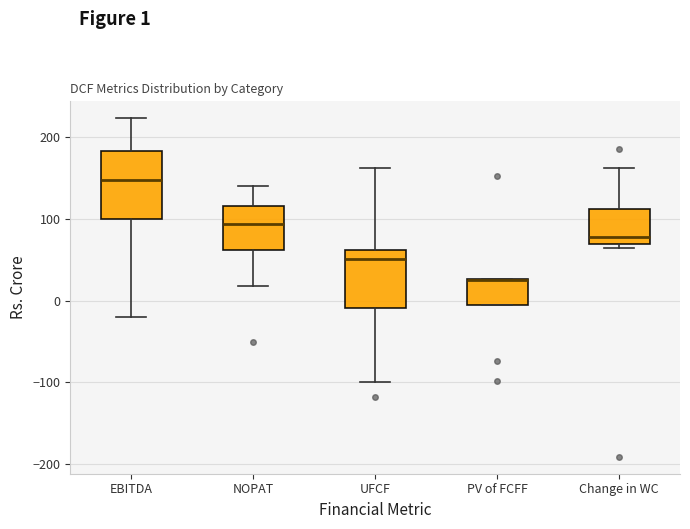

Where does the lower whisker of the box for UFCF end on the y-axis? The values are not printed on the chart, so give them approximately, as read against the axis.

-100